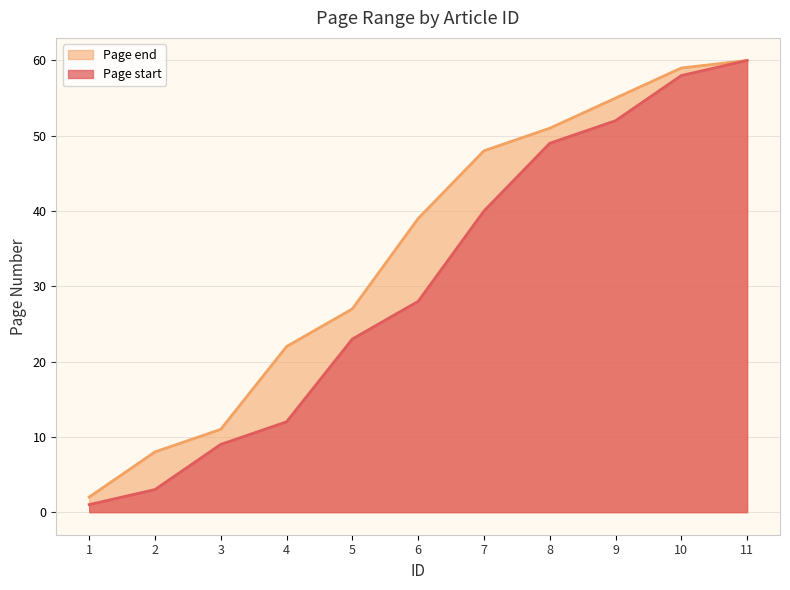

How many data points in Page end are above 39?

5